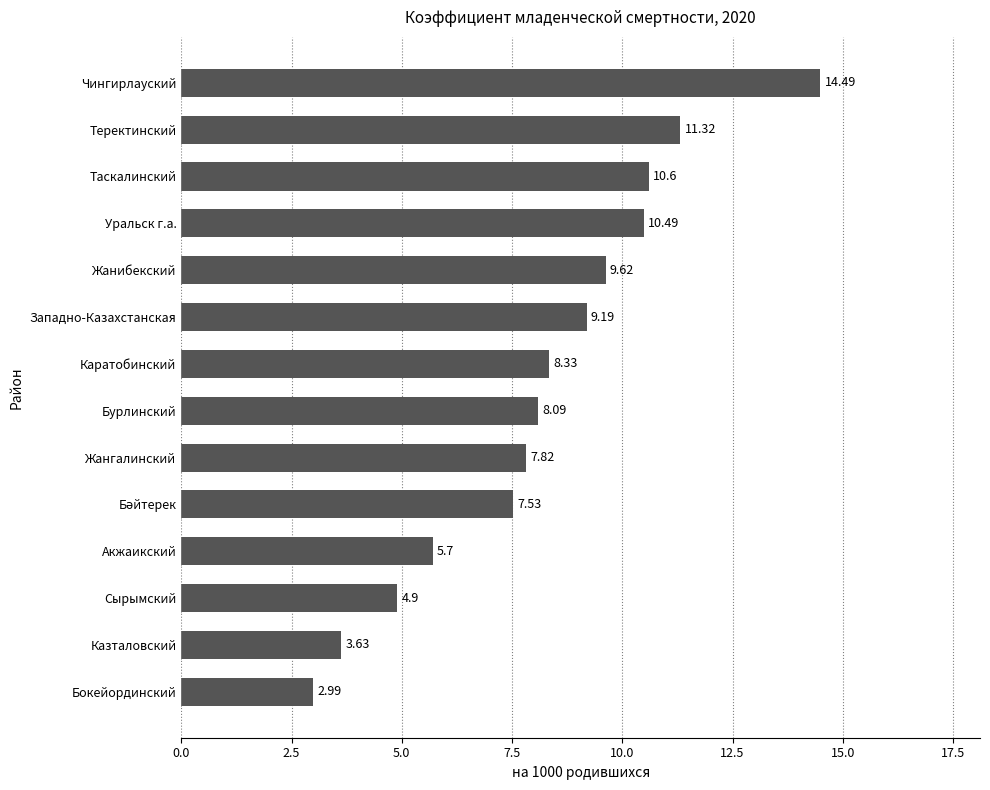

Which label corresponds to the largest value in the chart?

Чингирлауский